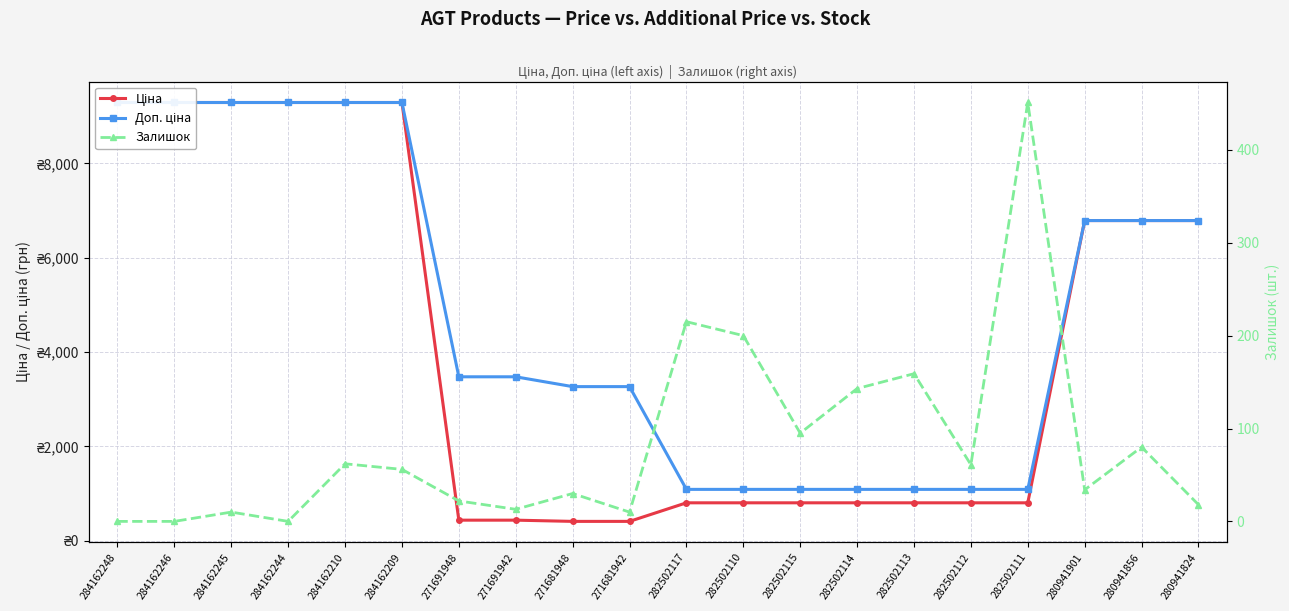

List the series in order of their peak value, highest first.

Ціна, Доп. ціна, Залишок